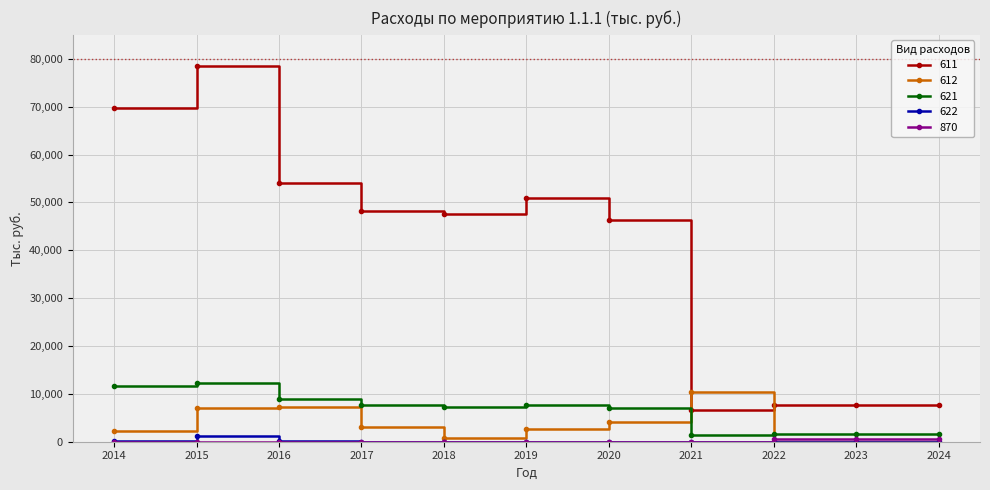

Does the chart display data point markers on the line(s)?

Yes